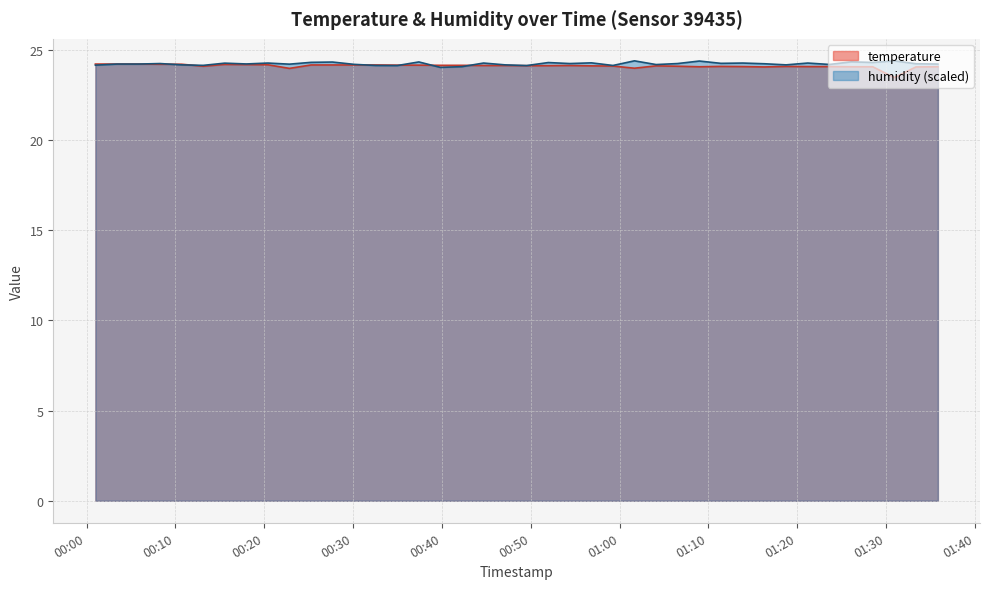

What is the total value across all series at 2022-07-22T01:18:44?

48.3